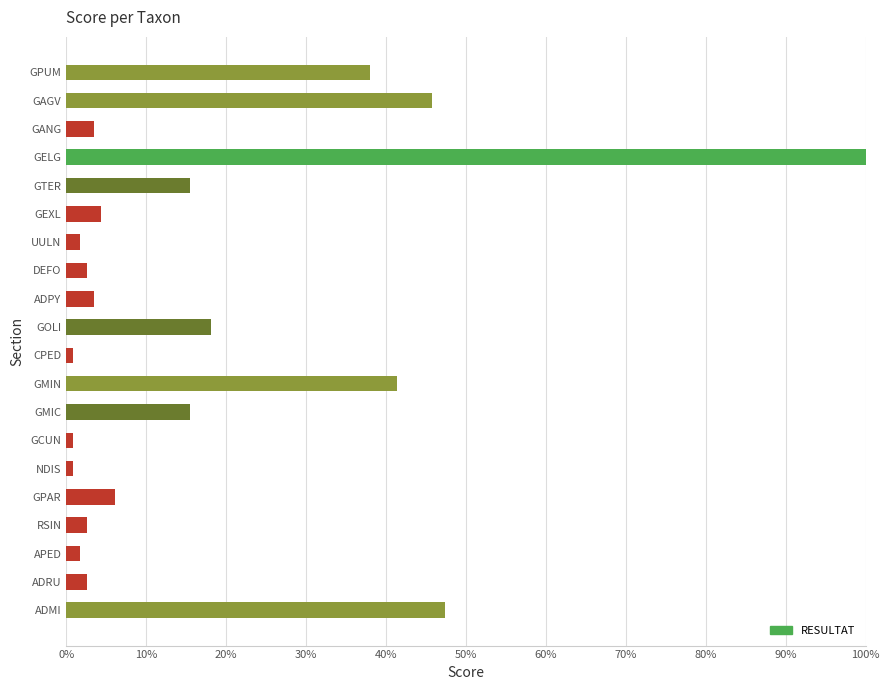

Does the chart contain any negative values?

No